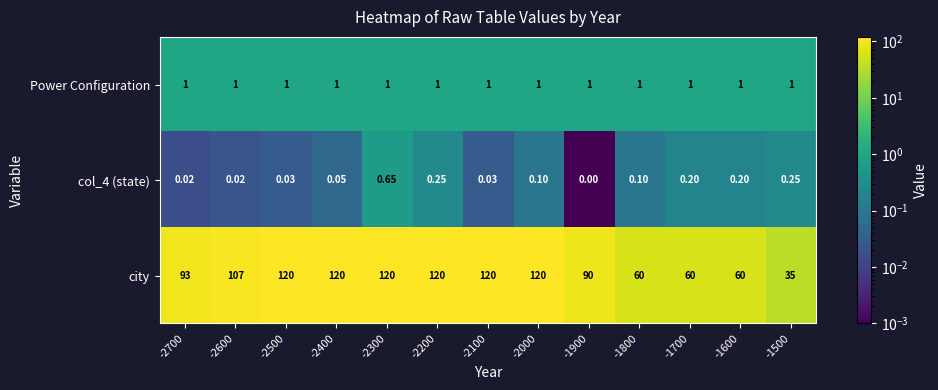

Is the value of Power Configuration at -2300 greater than the value of col_4 (state) at -2300?

Yes